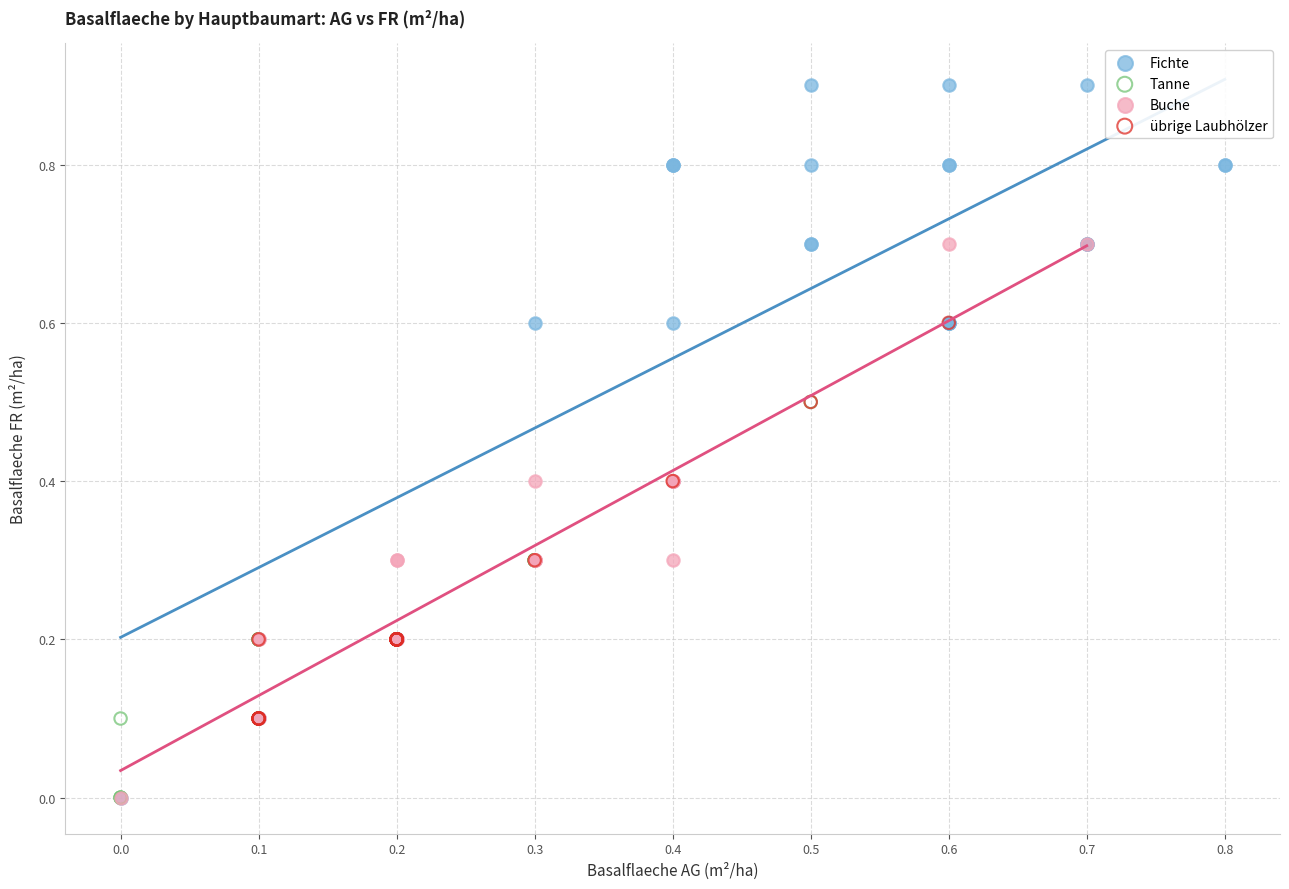

Which series has the largest Y range (max minus min)?

Fichte